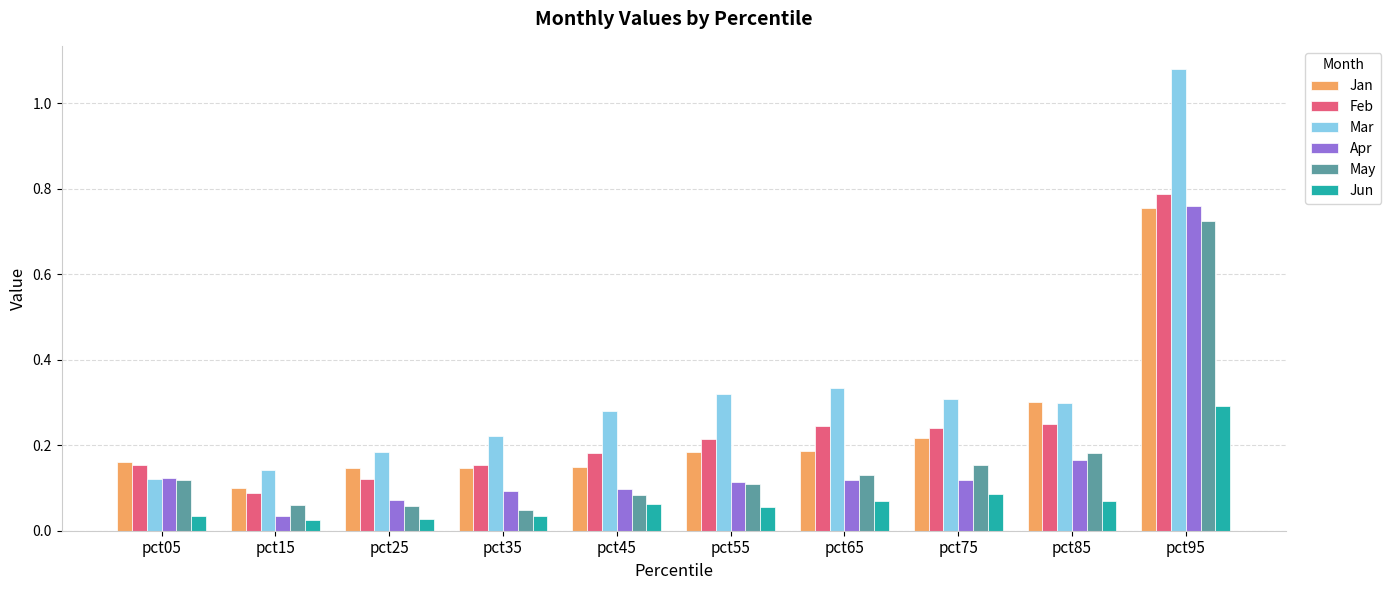

Is the value of Mar at pct45 greater than the value of May at pct85?

Yes